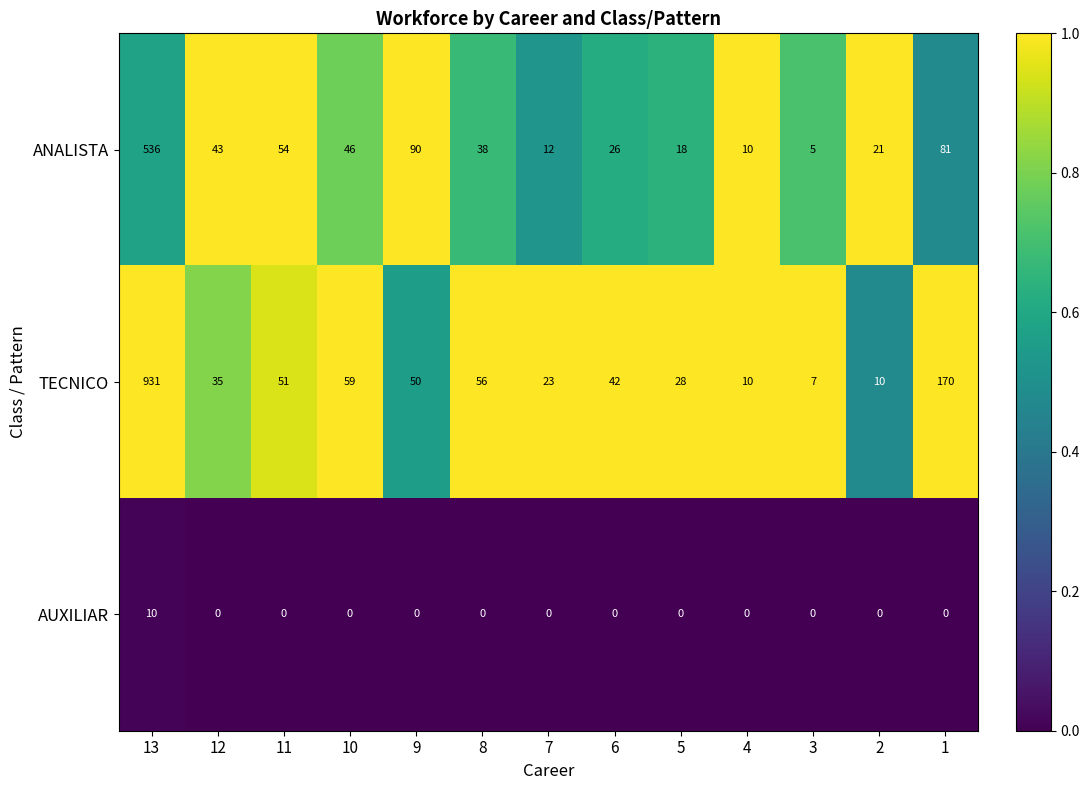

What is the greatest value displayed?

931